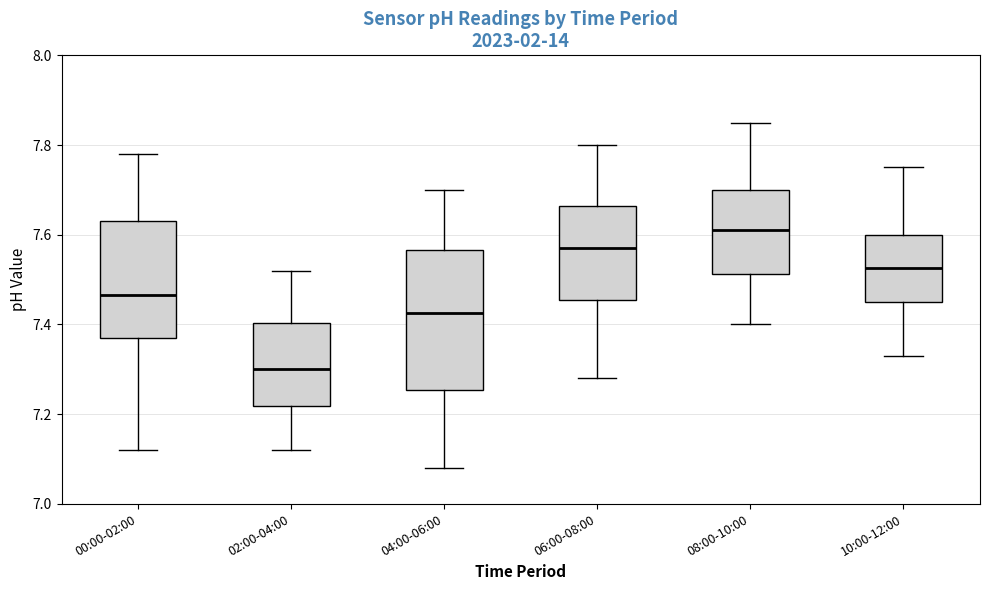

Which box has the highest median line?

08:00-10:00